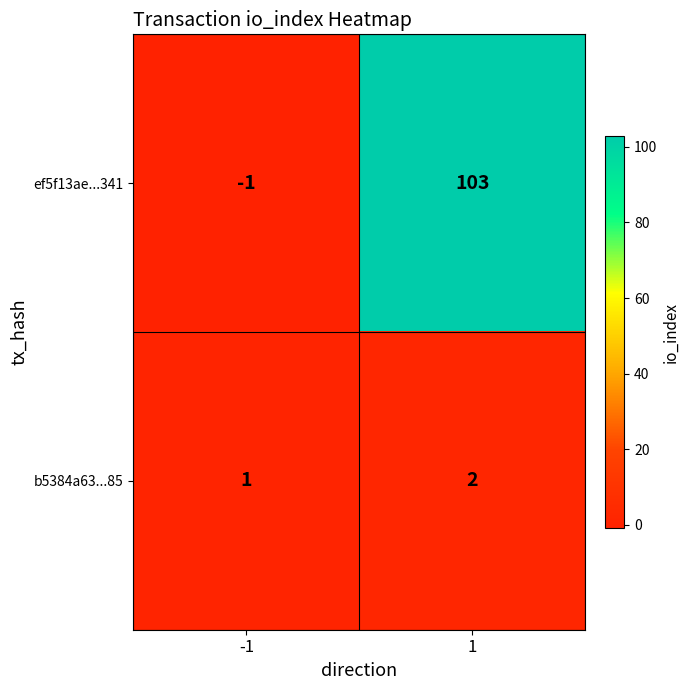

Which series has the largest range (max minus min)?

ef5f13ae...341